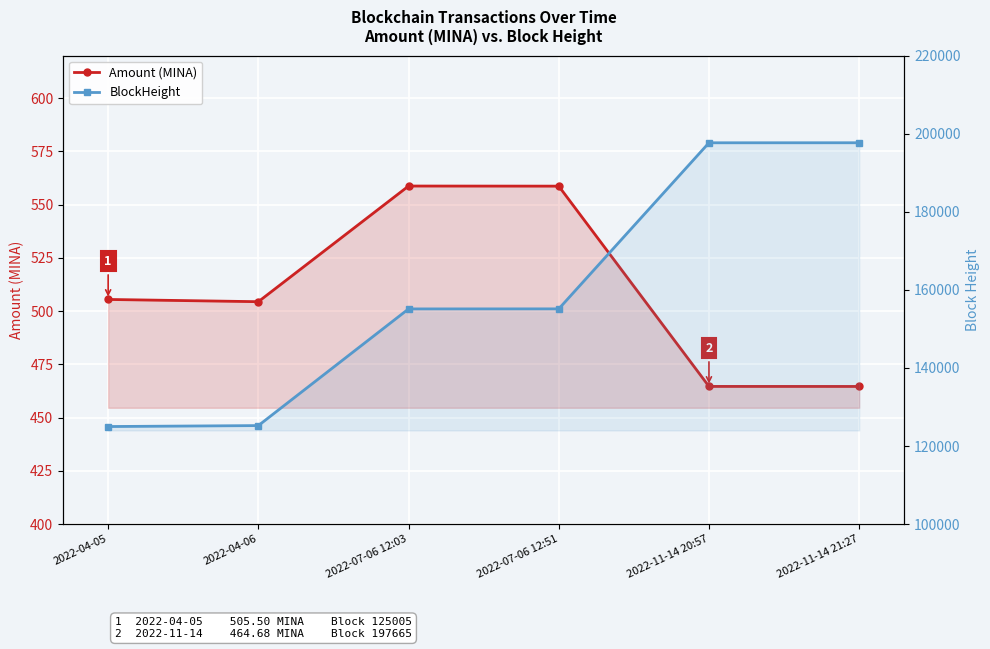

Which series changed the most between 2022-04-05 and 2022-07-06 12:03?

BlockHeight